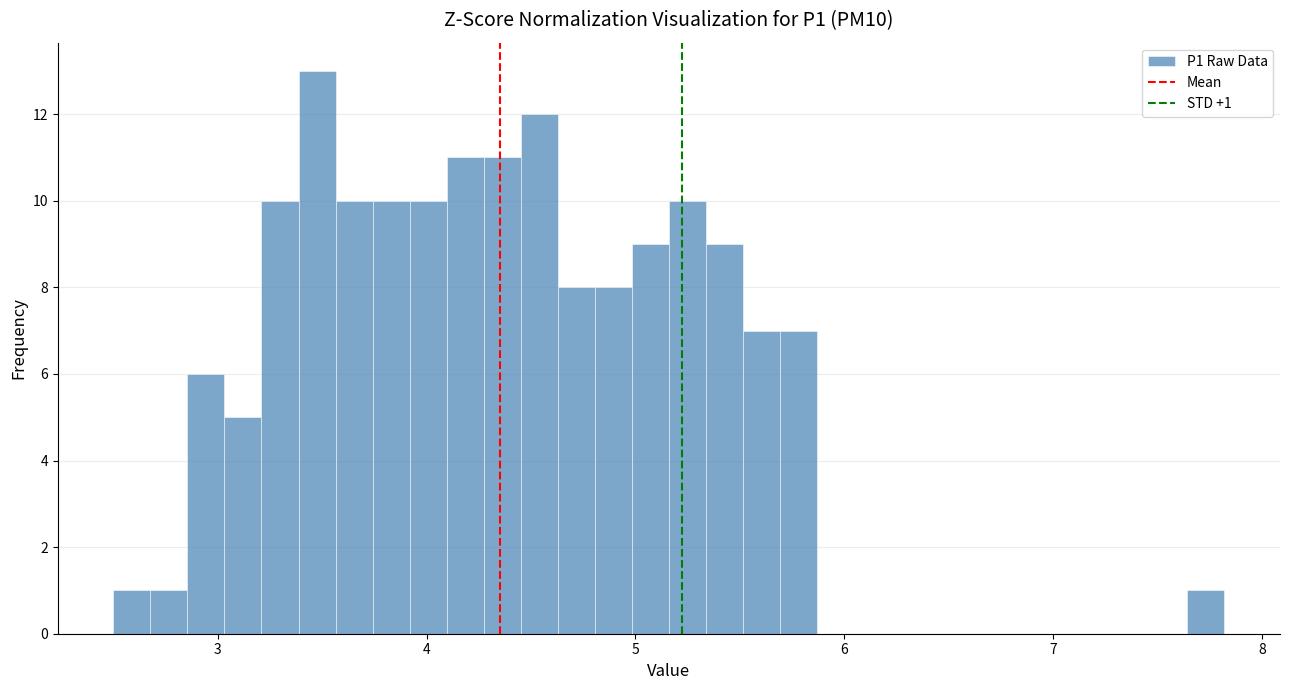

Read against the x-axis, roughly where is the centre of the tallest bar?

3.5